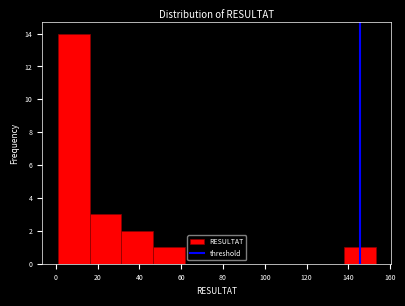

Reading left to right, list every bar in this chart as the range it spans on the x-axis followed by its height. Neither the bar edges nor the heights are printed on the chart, so give them approximately, as read against the axes.

1.0 to 16.2: 14
16.2 to 31.4: 3
31.4 to 46.6: 2
46.6 to 61.8: 1
61.8 to 77.0: 0
77.0 to 92.2: 0
92.2 to 107.4: 0
107.4 to 122.6: 0
122.6 to 137.8: 0
137.8 to 153.0: 1